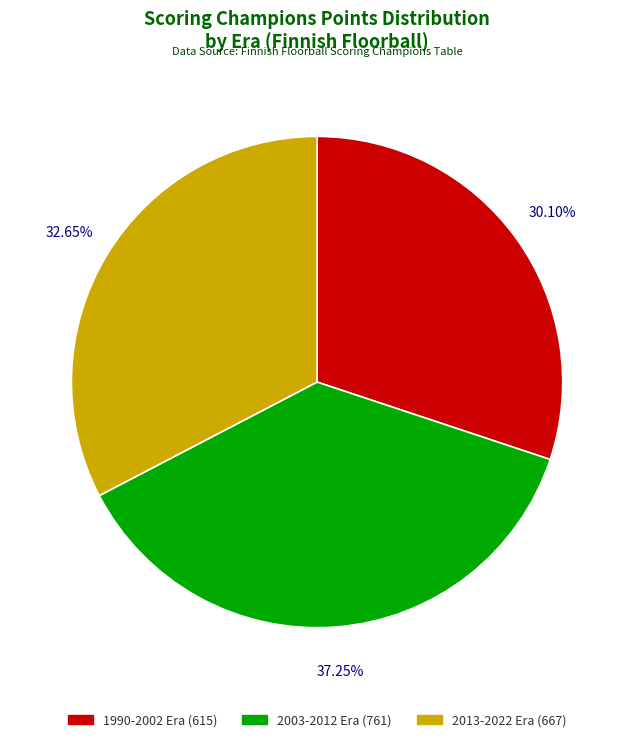

Rank the categories by value from highest to lowest.

2003-2012 Era (761), 2013-2022 Era (667), 1990-2002 Era (615)